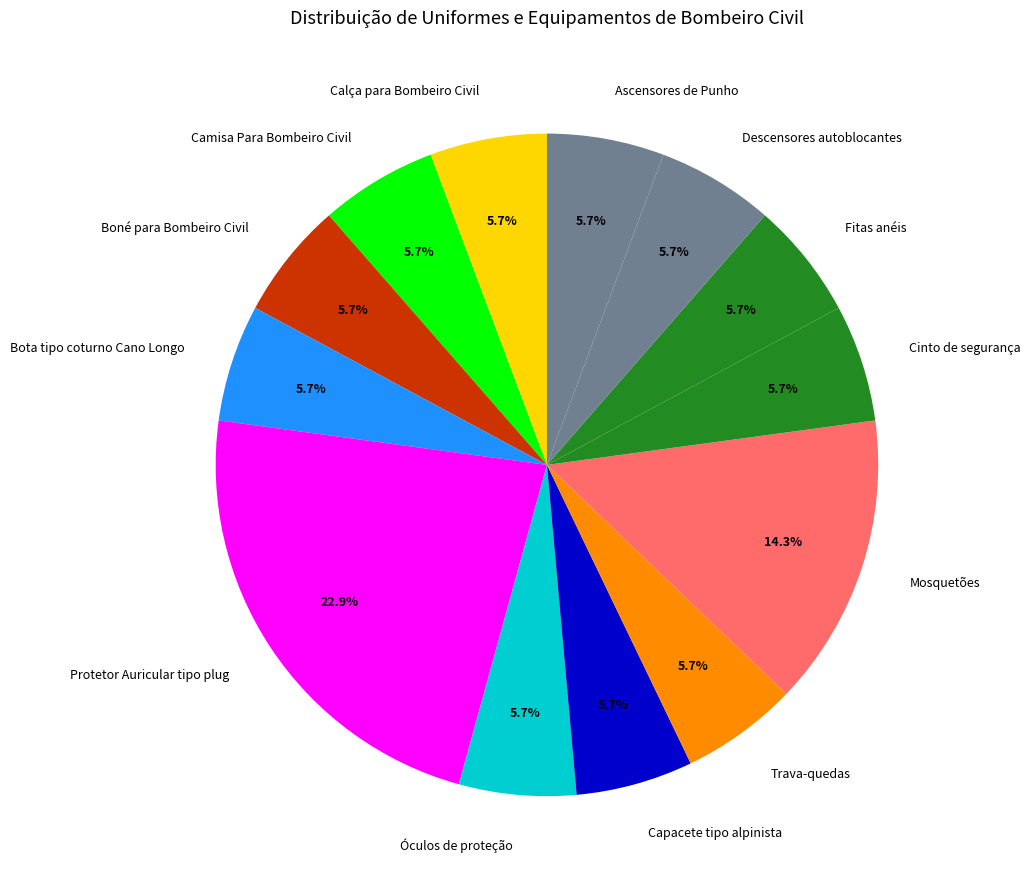

What percentage is the Descensores autoblocantes slice, to the nearest percent?

6%